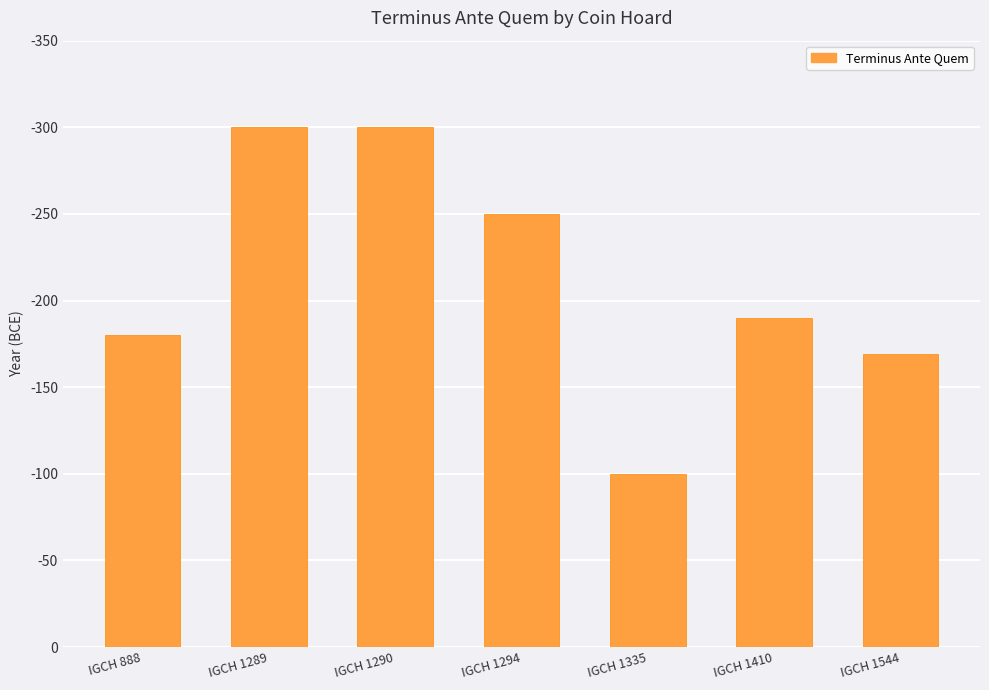

Reading right to left, transcribe all the data shown in this chart.

IGCH 1544=169	IGCH 1410=190	IGCH 1335=100	IGCH 1294=250	IGCH 1290=300	IGCH 1289=300	IGCH 888=180